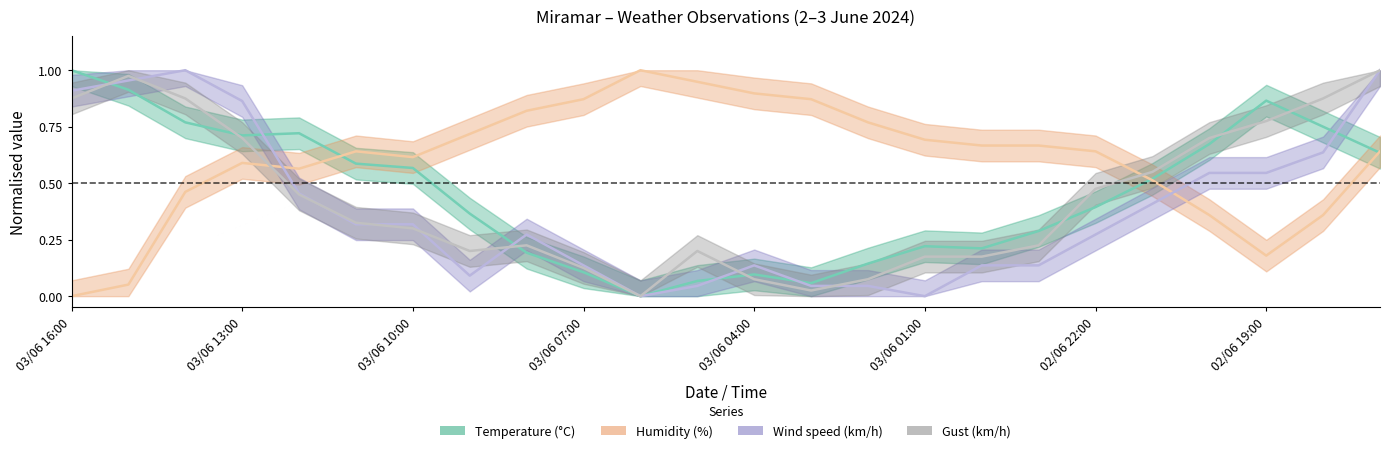

How many times do Temperature (°C) and Wind speed (km/h) cross each other?

6